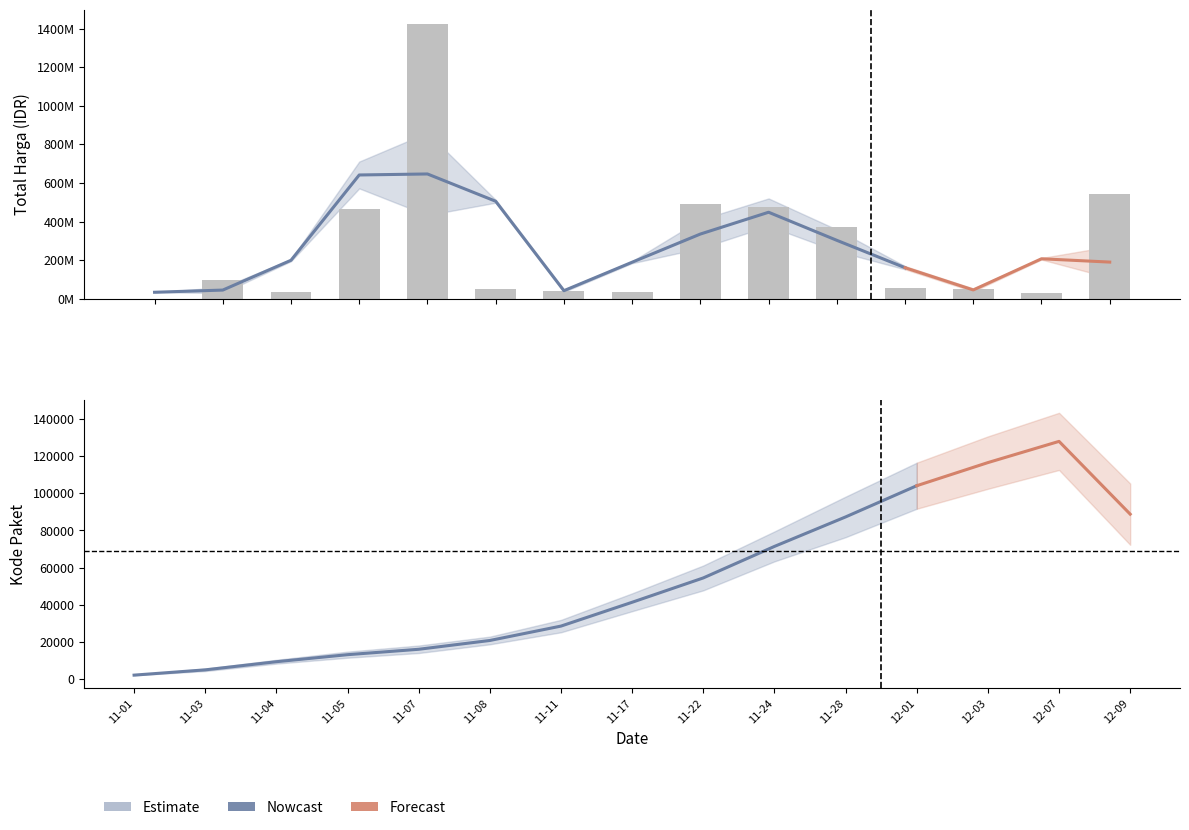

Which label corresponds to the smallest value in the chart?

2021-11-01